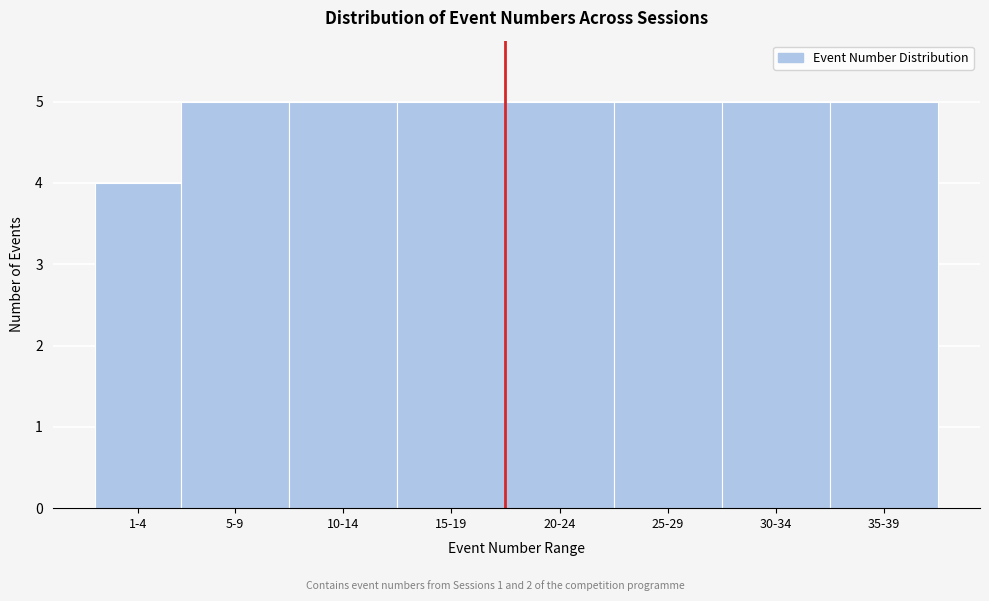

Reading left to right, list all the values displayed in this chart.

4	5	5	5	5	5	5	5